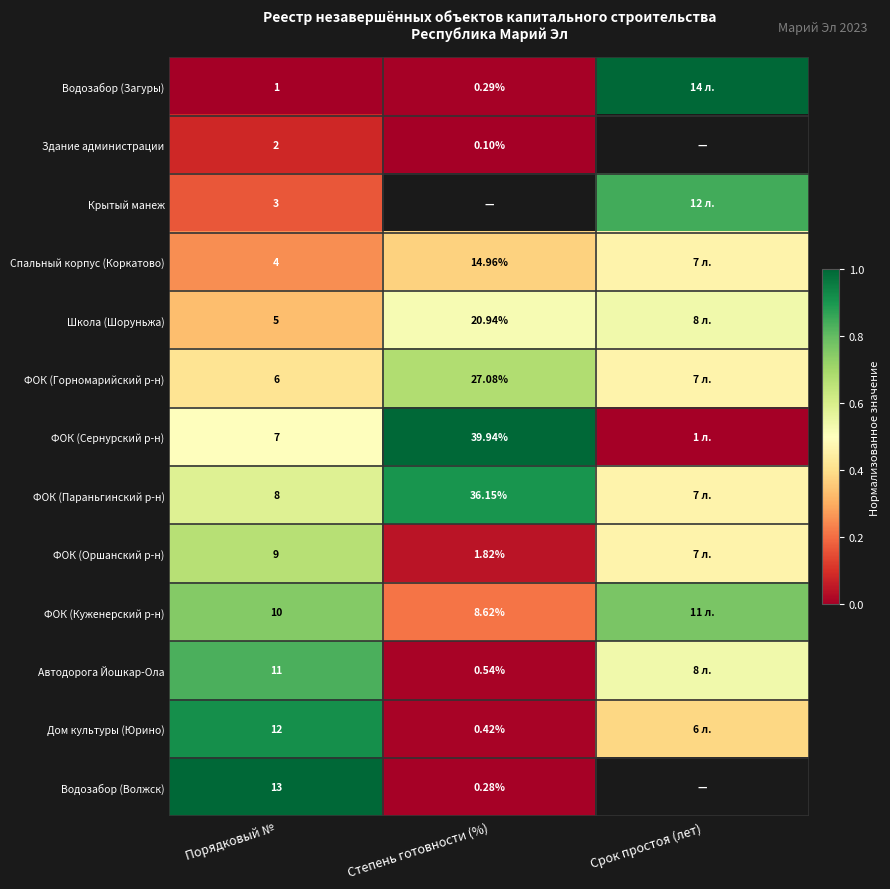

At which category does the chart reach its minimum across all series?

Порядковый №